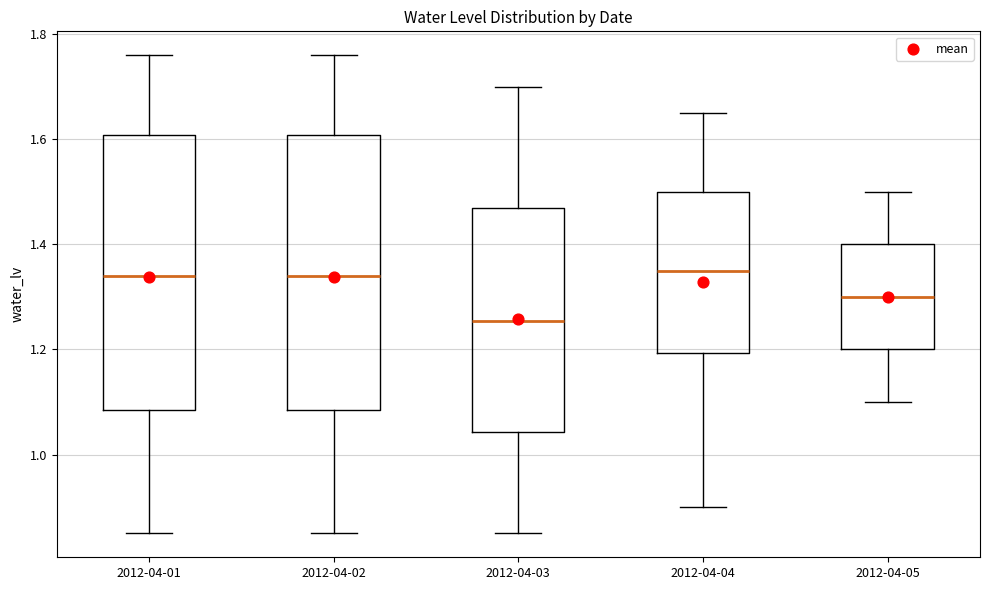

Reading left to right, read every box against the y-axis: the position of its median line, the range the box covers, and the ends of its whiskers. The values are not printed on the chart, so give them approximately, as read against the axis.

2012-04-01: median 1.34, box 1.08 to 1.60, whiskers 0.86 to 1.76
2012-04-02: median 1.34, box 1.08 to 1.60, whiskers 0.86 to 1.76
2012-04-03: median 1.26, box 1.04 to 1.48, whiskers 0.86 to 1.70
2012-04-04: median 1.36, box 1.20 to 1.50, whiskers 0.90 to 1.66
2012-04-05: median 1.30, box 1.20 to 1.40, whiskers 1.10 to 1.50